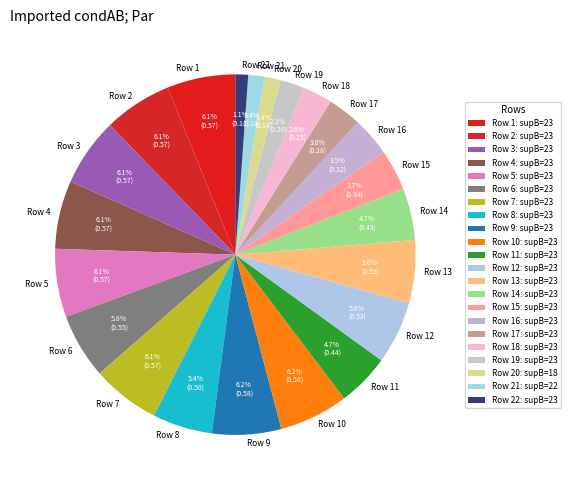

Is Row 10 the majority of the pie?

No